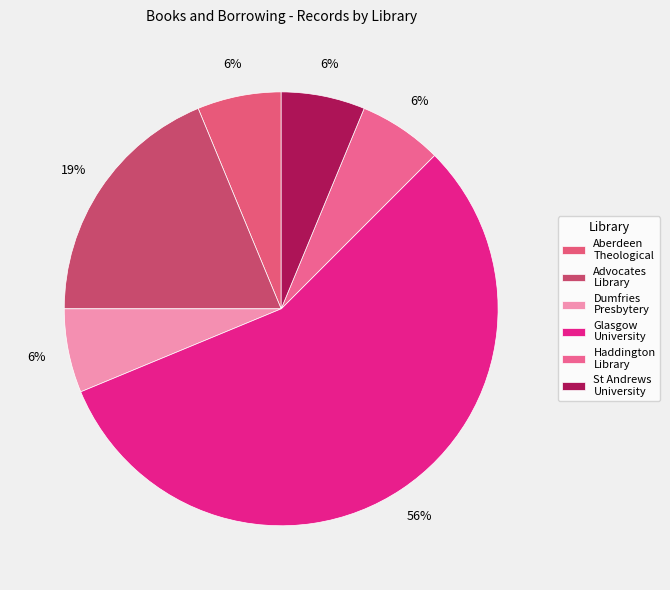

What is the largest slice in the pie chart?

Glasgow University